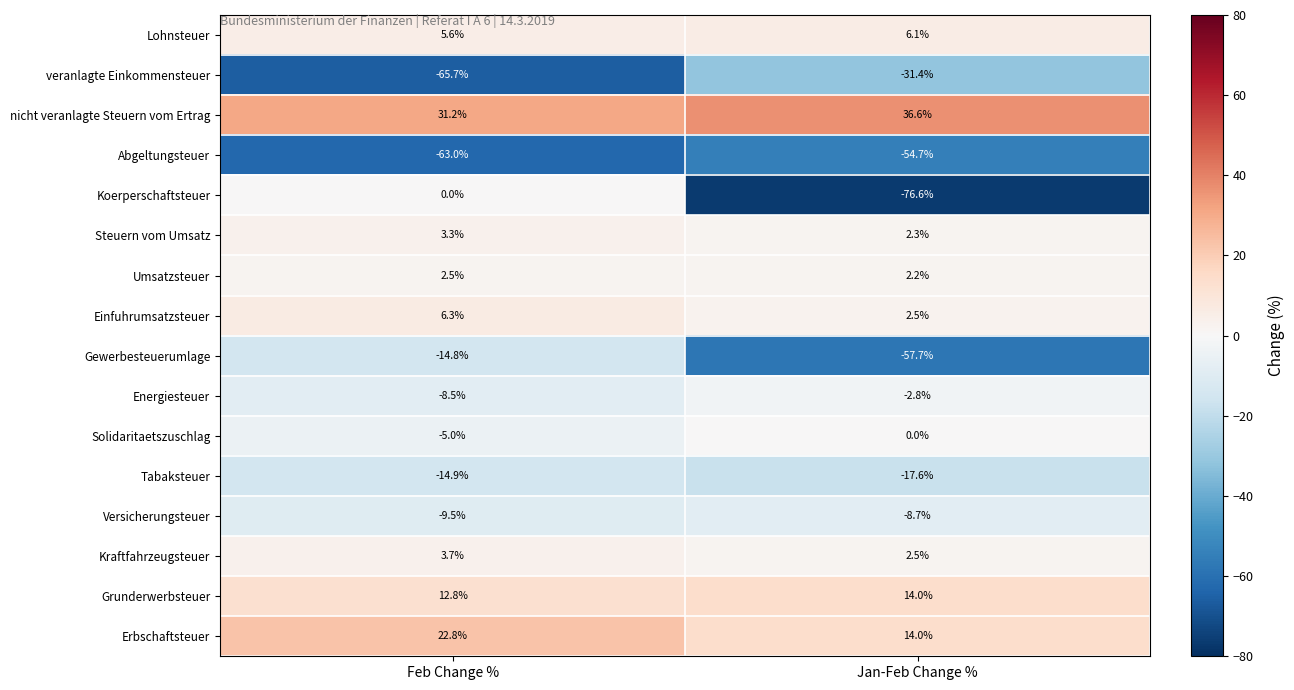

Which series has the largest total across all categories?

nicht veranlagte Steuern vom Ertrag